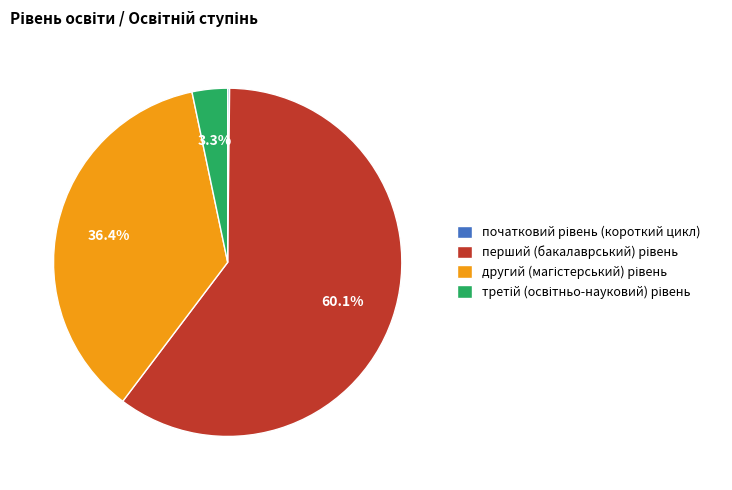

Which has a higher value, перший (бакалаврський) рівень or третій (освітньо-науковий) рівень?

перший (бакалаврський) рівень